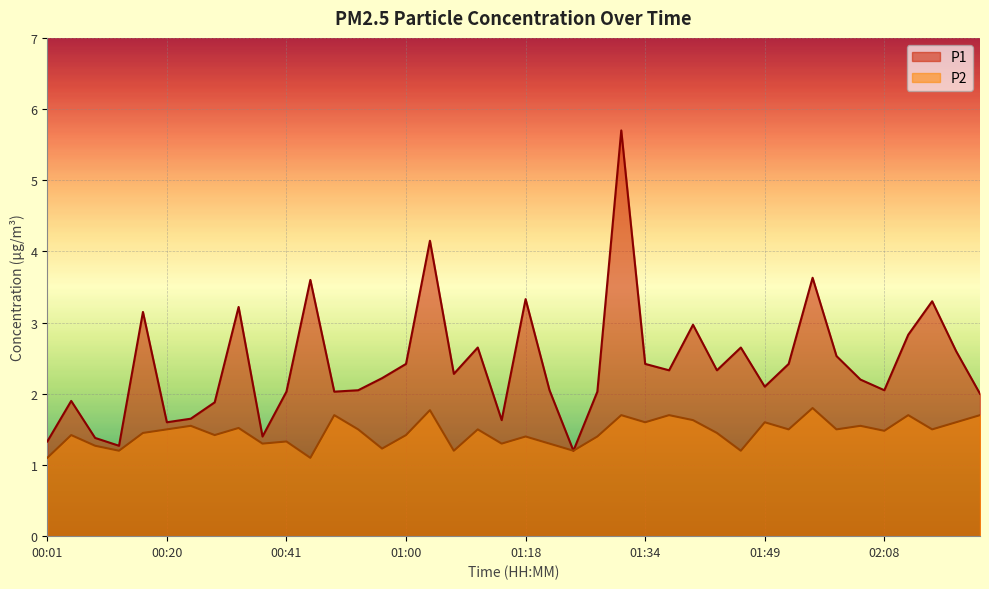

List the labels in order of P1 value, largest first.

01:31, 01:02, 01:57, 00:44, 01:18, 02:13, 00:30, 00:14, 01:42, 02:10, 01:10, 01:47, 02:18, 02:00, 01:00, 01:34, 01:52, 01:39, 01:44, 01:08, 00:54, 02:02, 01:49, 00:52, 01:21, 02:08, 00:41, 00:49, 01:29, 02:24, 00:04, 00:28, 00:22, 01:13, 00:20, 00:36, 00:09, 00:01, 00:12, 01:23